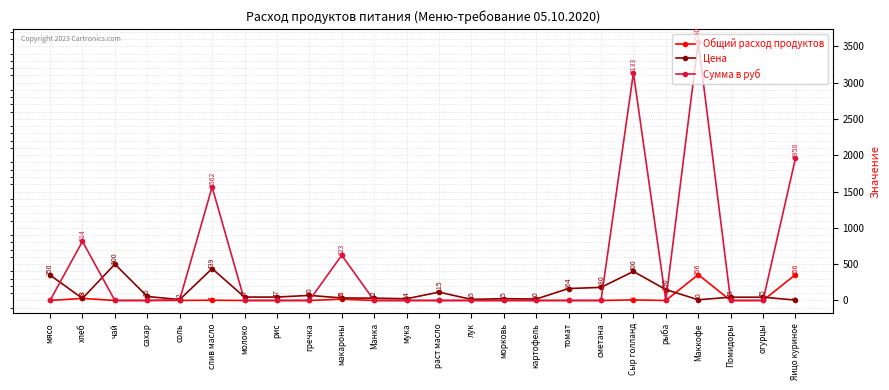

At which category does Цена reach its first local peak?

чай